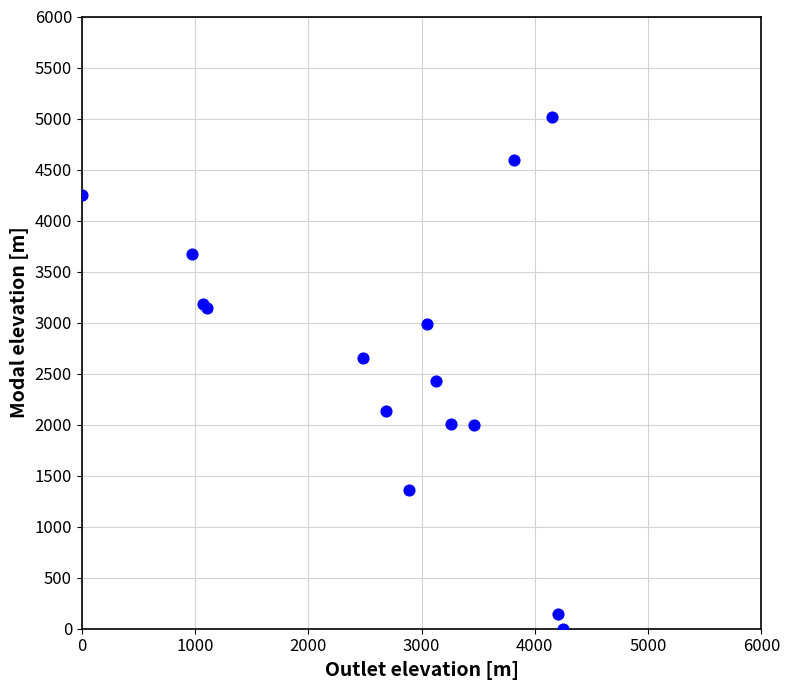

What Y value in the scatter plot is closest to 2507?

2431